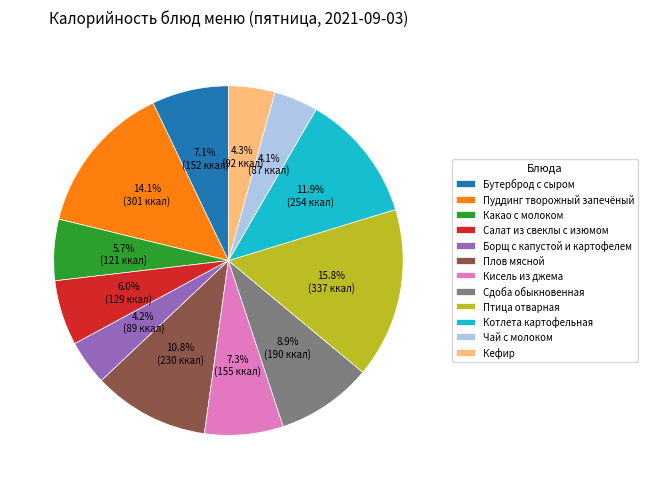

Is Какао с молоком the majority of the pie?

No